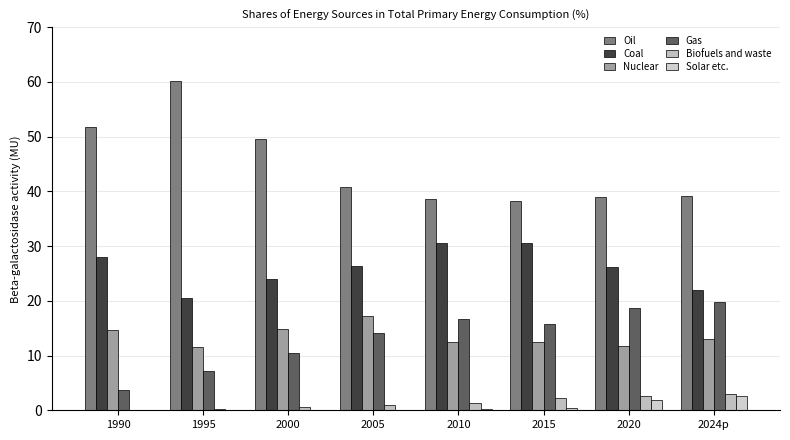

What is the difference between the highest and lowest values at 2010?

38.4